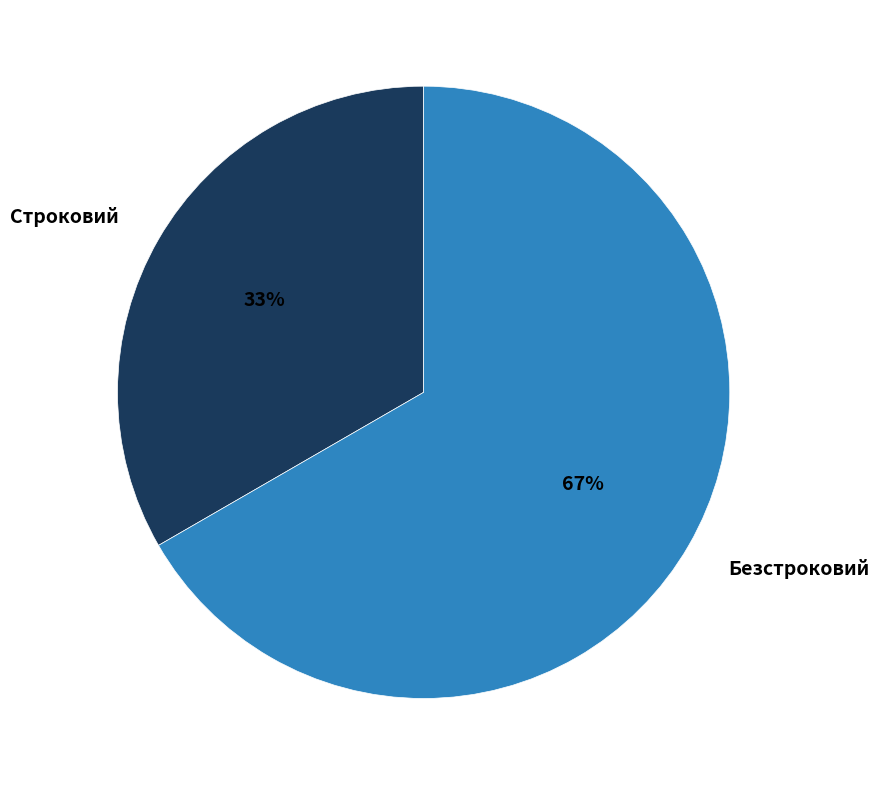

Count the number of slices in the pie.

2